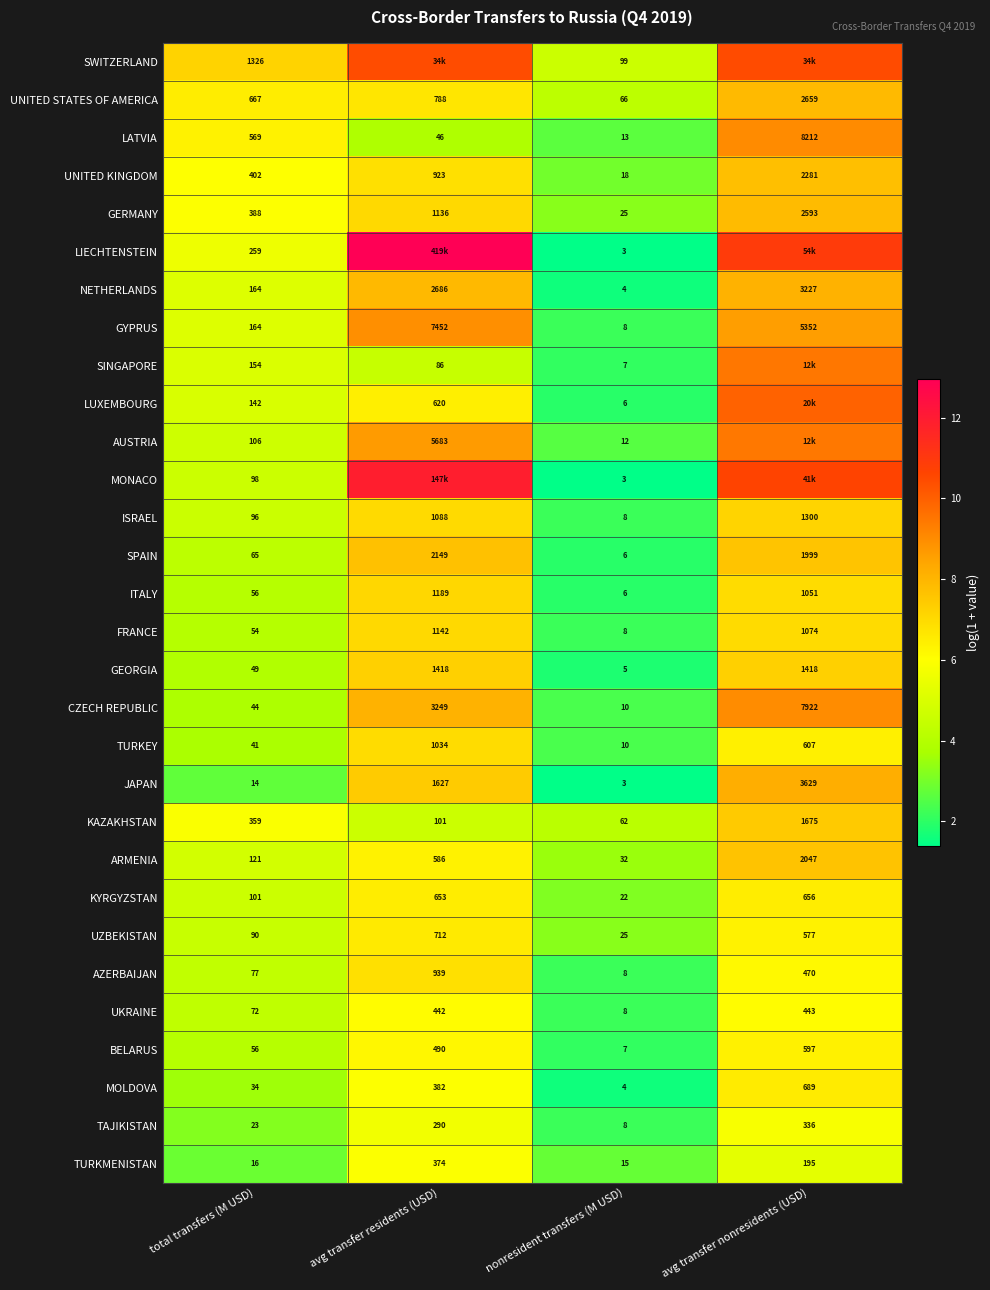

Where does the TURKMENISTAN series first go above 195?

avg transfer residents (USD)